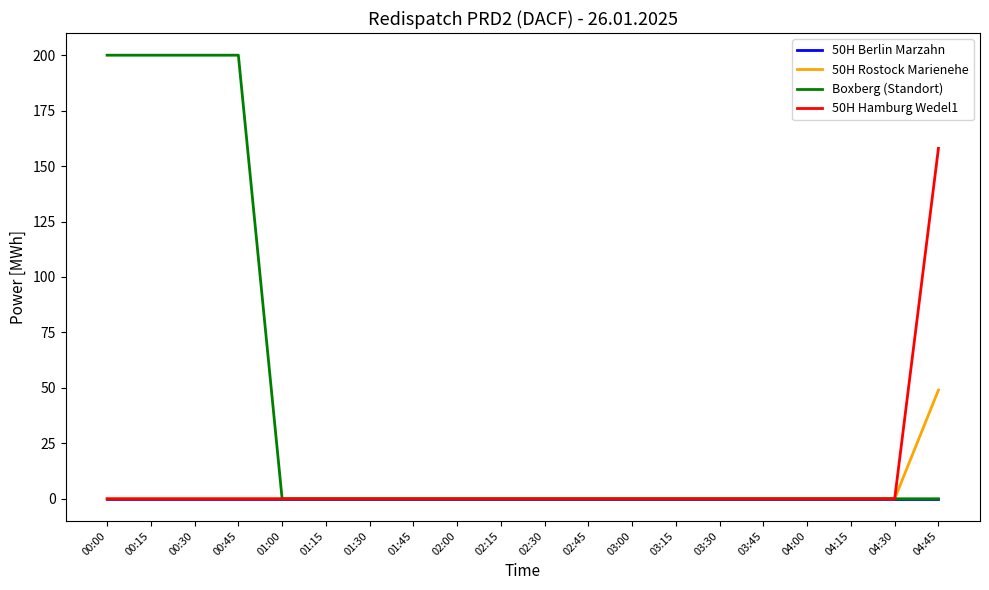

Which series has the largest total across all categories?

Boxberg (Standort)